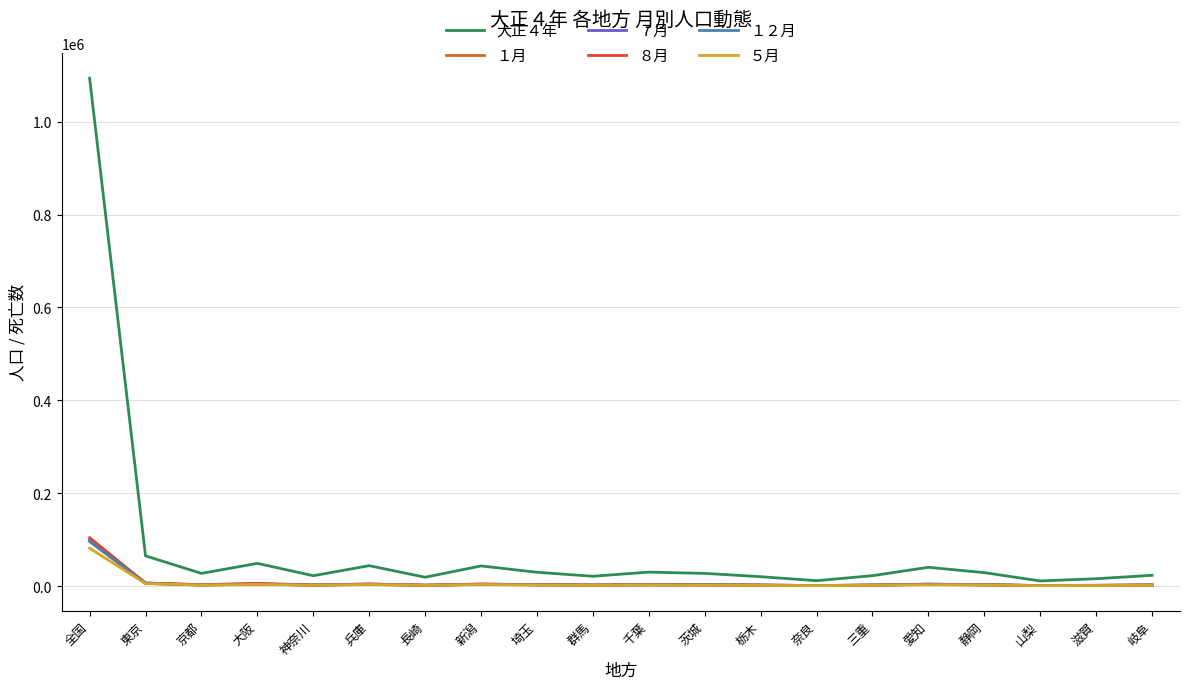

Which category has the highest value across all series?

全国